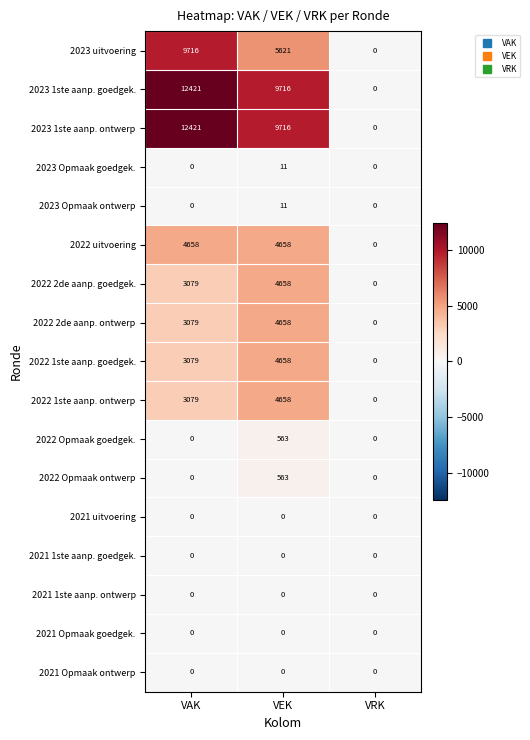

Which category has the highest value in the 2023 Opmaak ontwerp series?

VEK